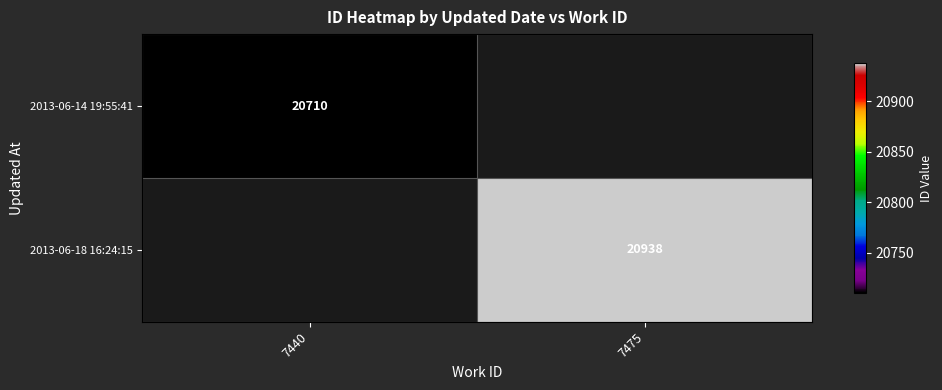

What is the smallest value displayed?

20710.0